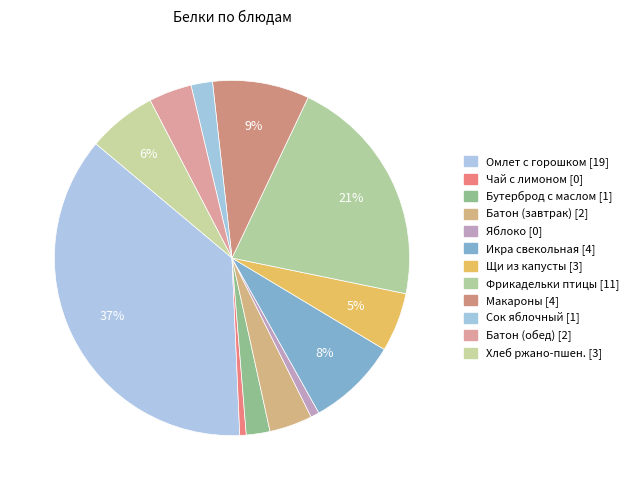

How many segments does this pie chart have?

12